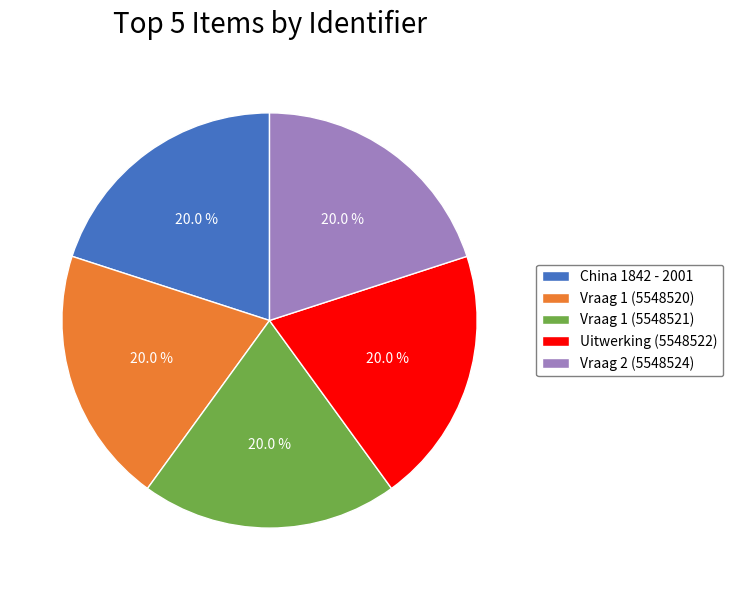

To the nearest percent, what portion does Vraag 2 (5548524) represent?

20%